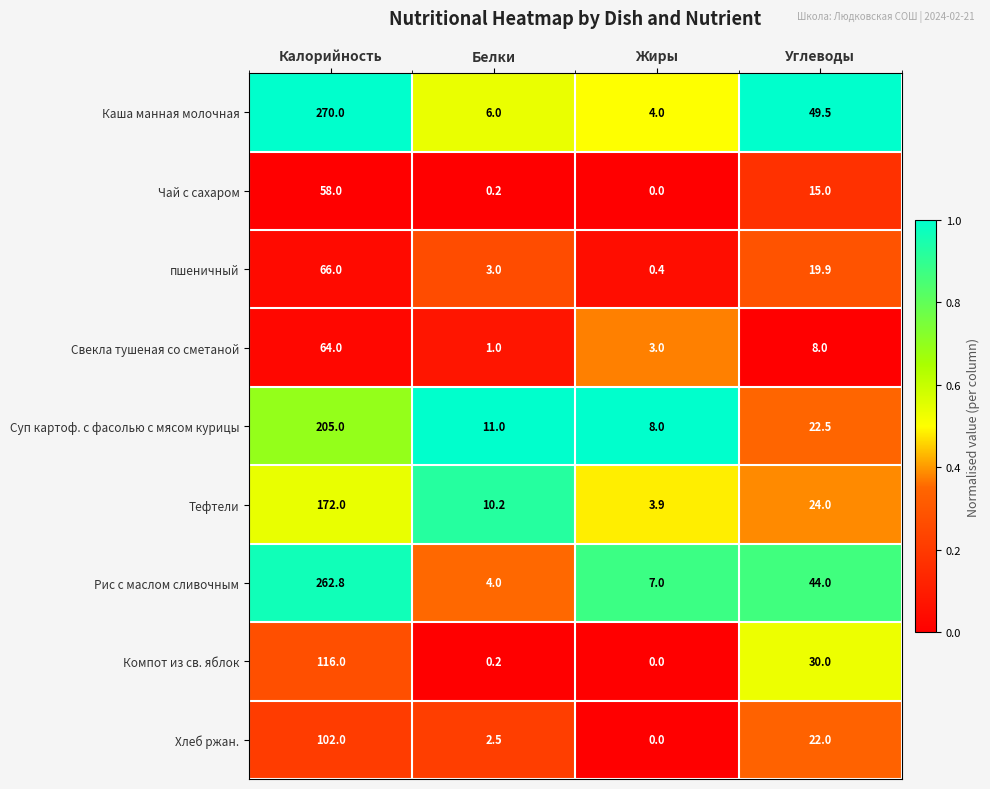

What is the total value across all series at Жиры?

26.3